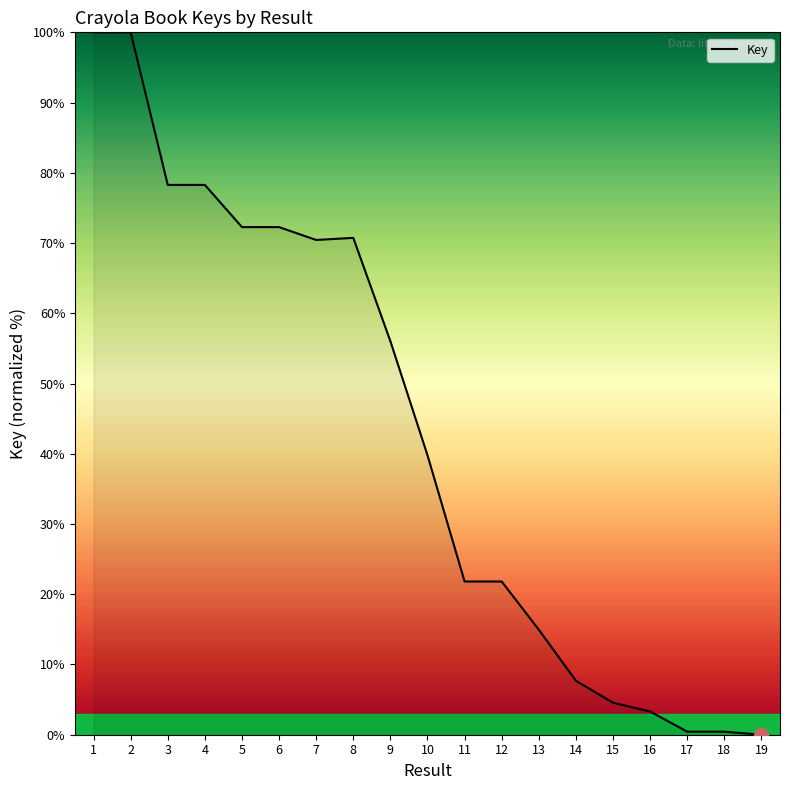

What is the greatest value displayed?

100.0